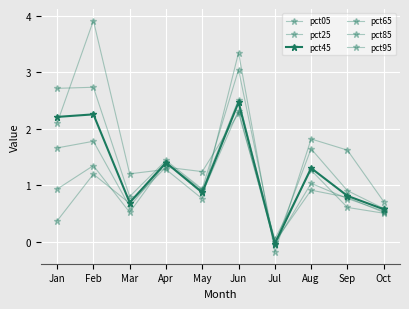

What is the total value across all series at Jun?

16.0